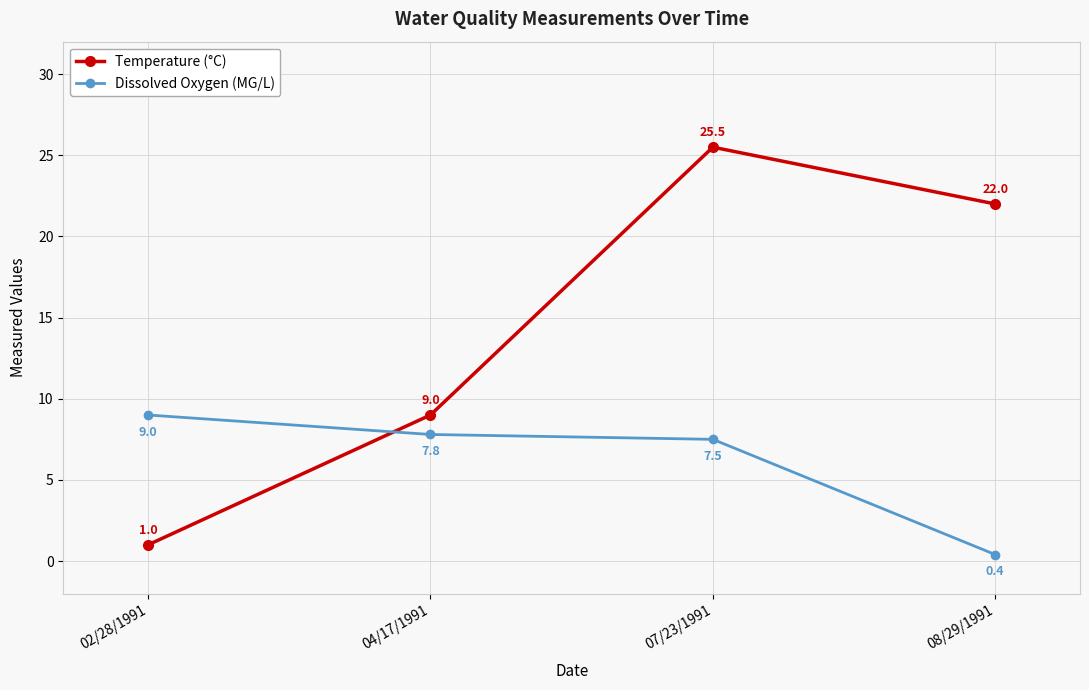

What is the sum of the Temperature (°C) values at 07/23/1991 and 04/17/1991?

34.5